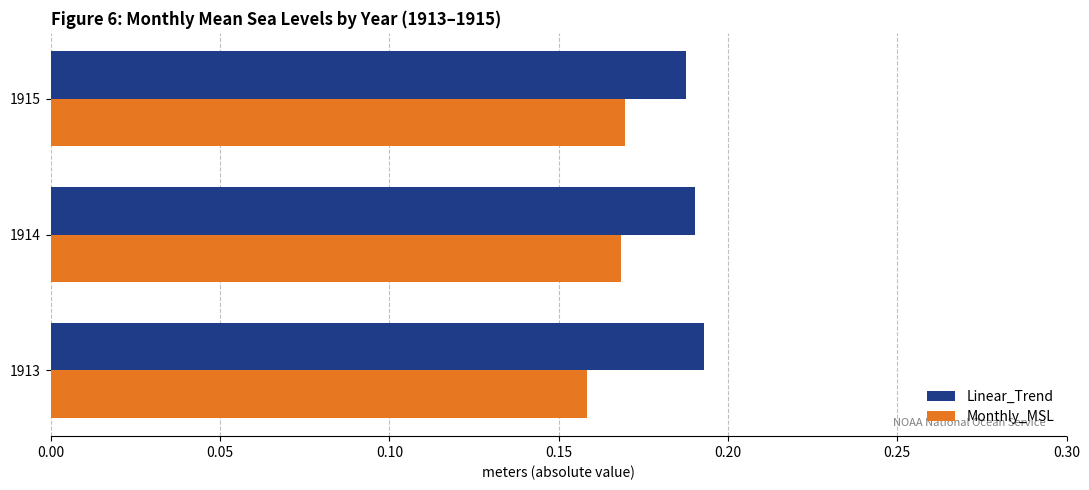

Is the value of Monthly_MSL at 1913 greater than the value of Linear_Trend at 1915?

No